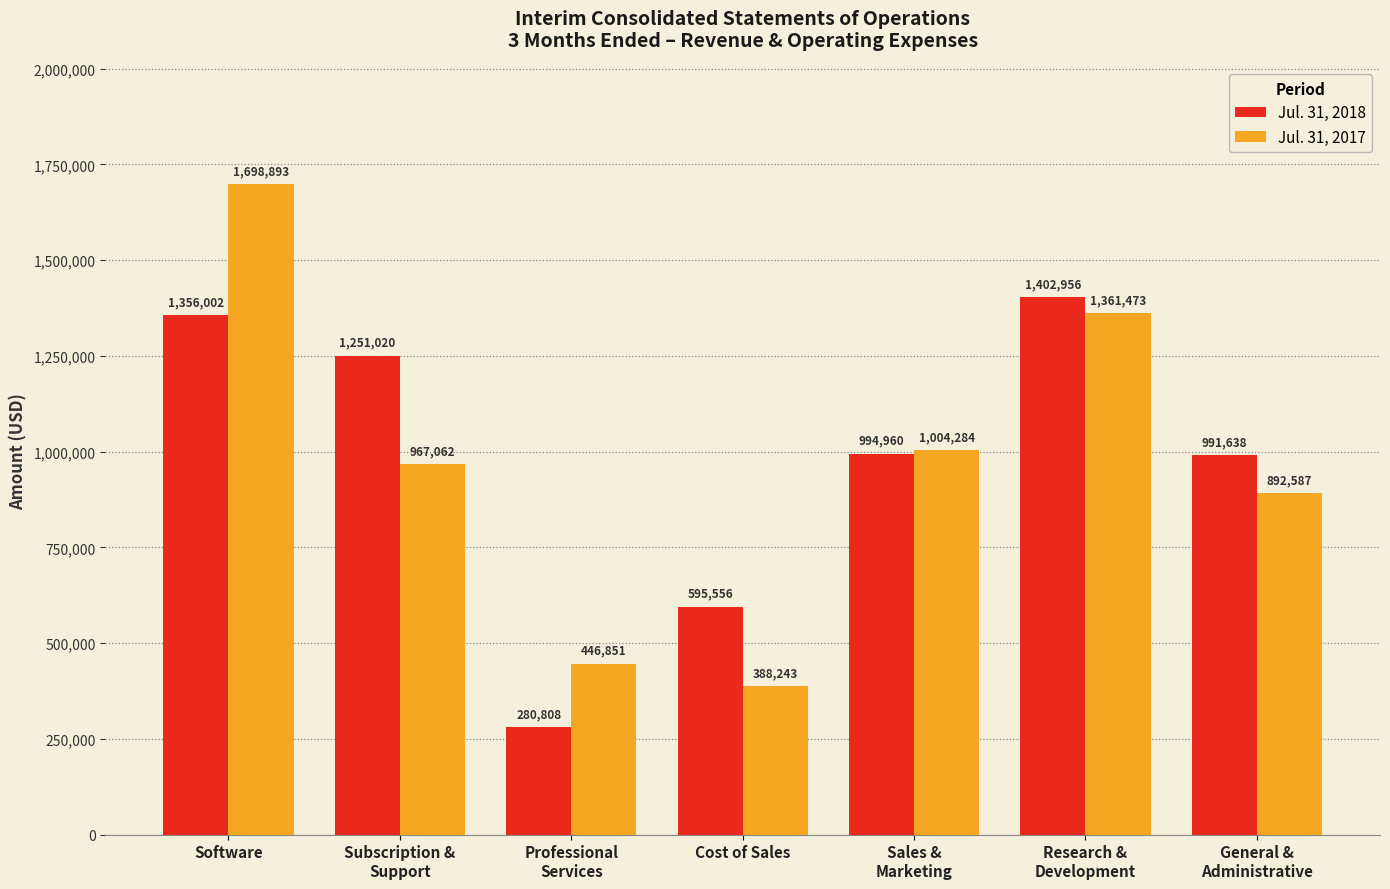

Reading right to left, extract all data points from this chart.

Jul. 31, 2018: 991638	1402956	994960	595556	280808	1251020	1356002
Jul. 31, 2017: 892587	1361473	1004284	388243	446851	967062	1698893